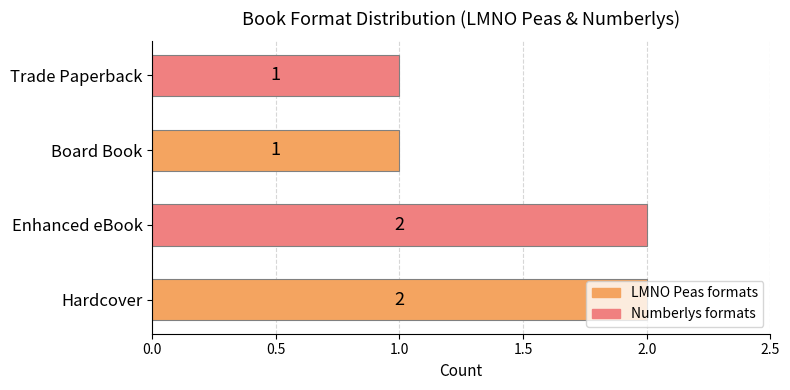

Count the values in the range 1 to 2.

4